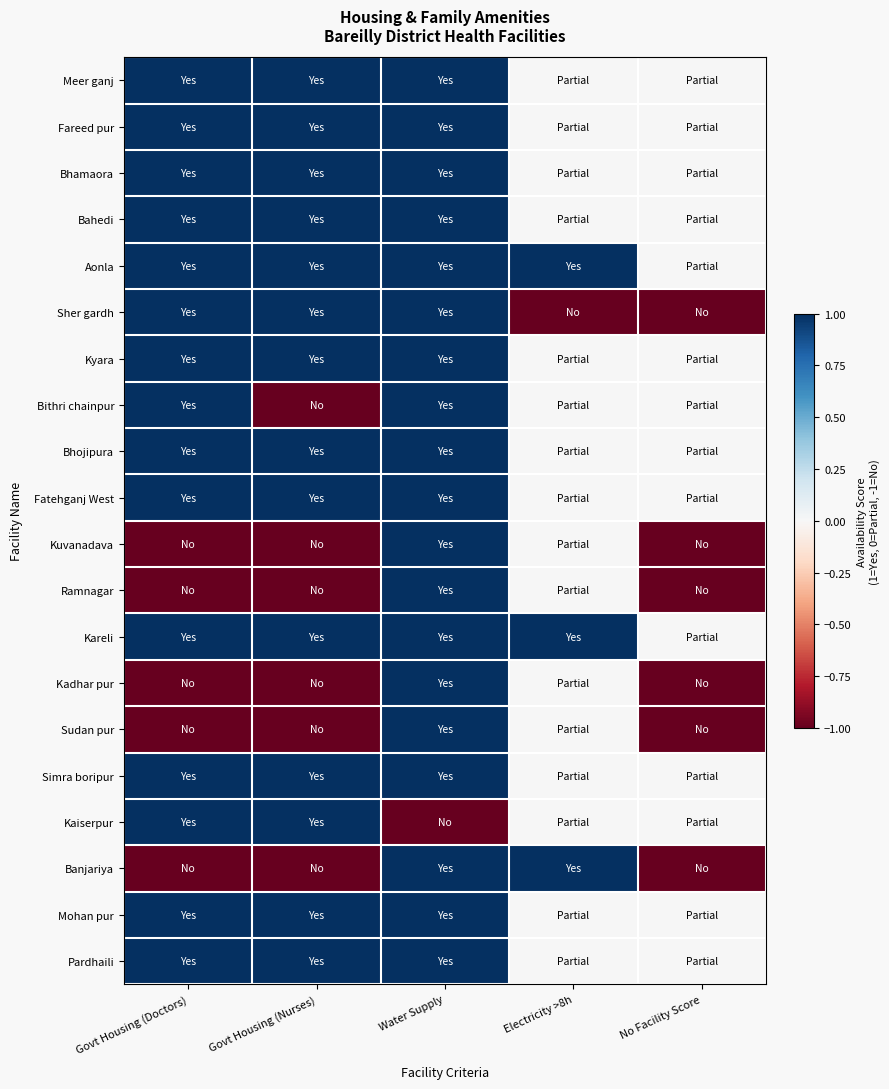

Which series changed the most between Electricity >8h and No Facility Score?

Banjariya